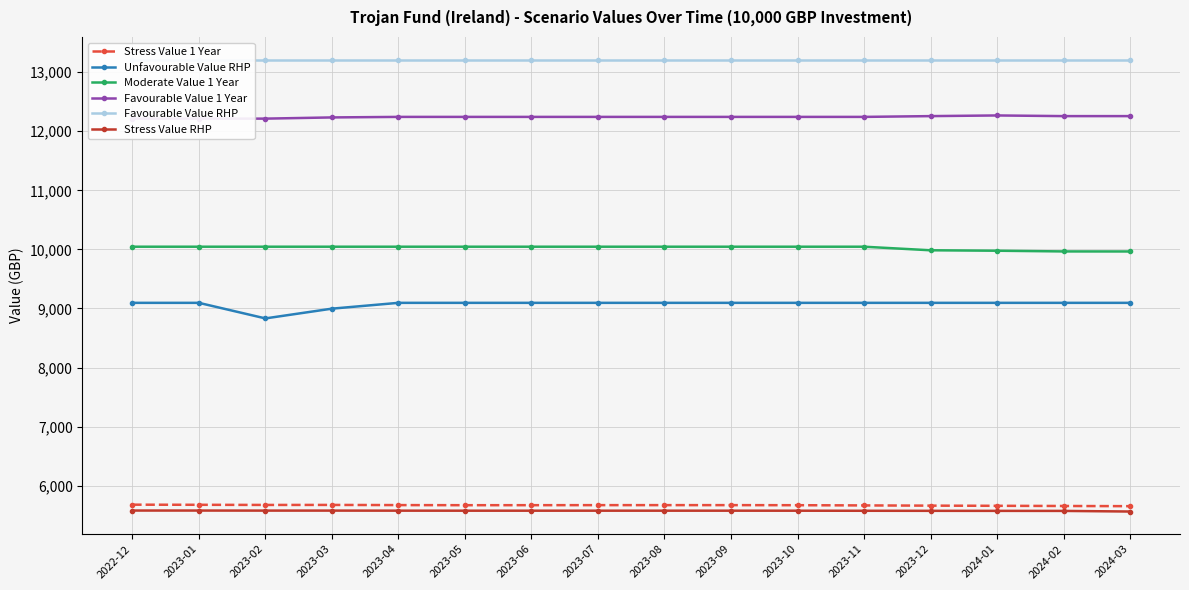

Between 2022-12 and 2023-06, which is larger?

2022-12